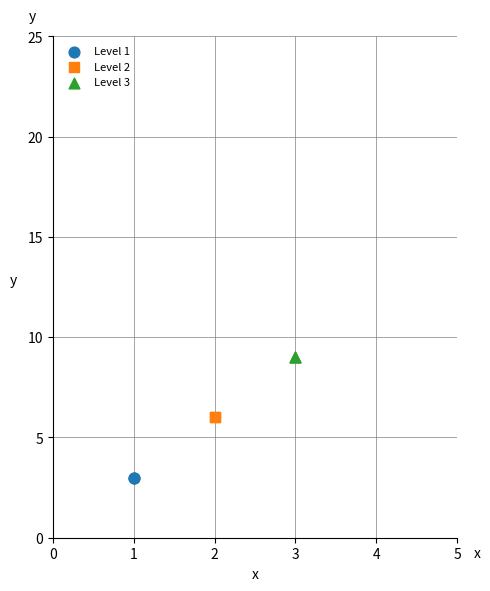

What are all the series names shown in the legend?

Level 1, Level 2, Level 3